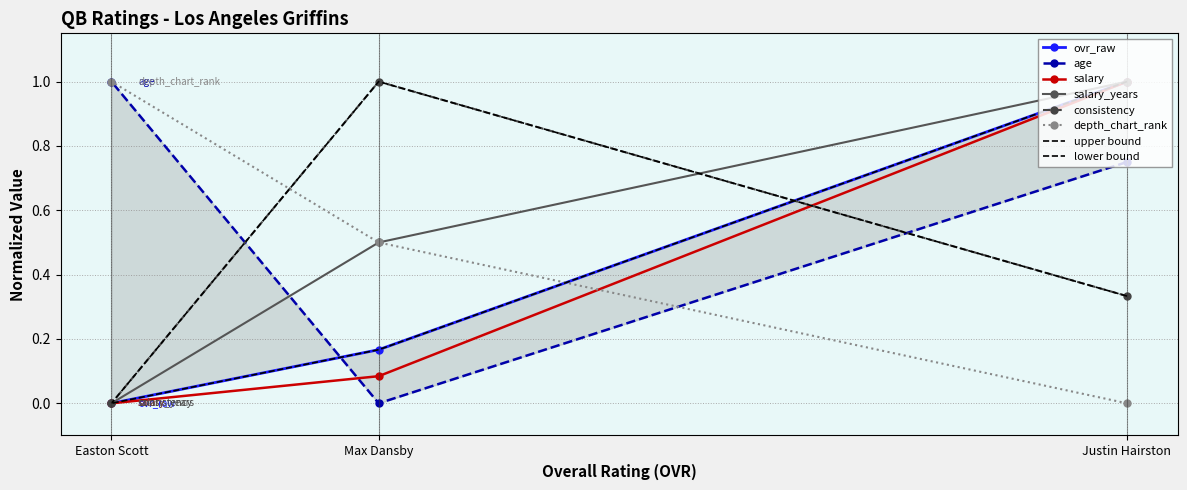

Reading left to right, extract all data points from this chart.

ovr_raw: Justin Hairston=1.0	Max Dansby=0.2	Easton Scott=0.0
age: Justin Hairston=0.8	Max Dansby=0.0	Easton Scott=1.0
consistency: Justin Hairston=0.3	Max Dansby=1.0	Easton Scott=0.0
salary: Justin Hairston=1.0	Max Dansby=0.1	Easton Scott=0.0
salary_years: Justin Hairston=1.0	Max Dansby=0.5	Easton Scott=0.0
depth_chart_rank: Justin Hairston=0.0	Max Dansby=0.5	Easton Scott=1.0